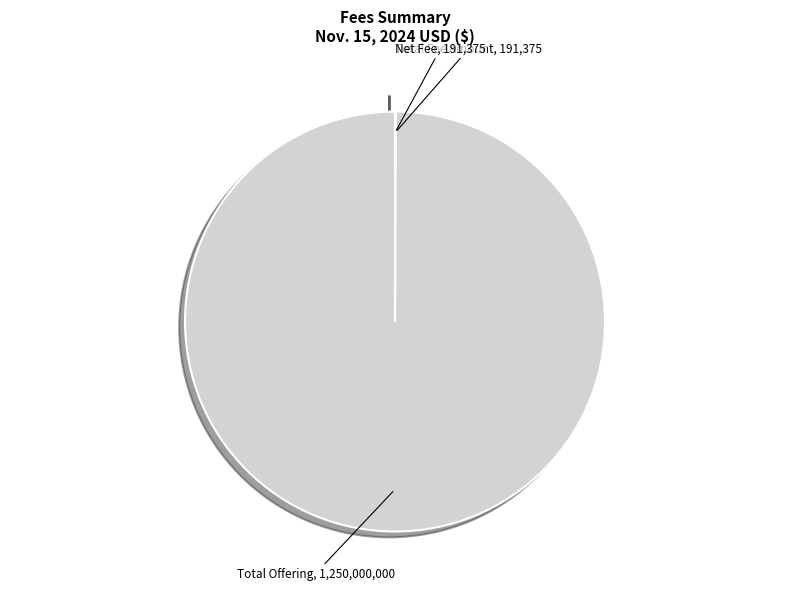

Is there any slice that represents more than half of the pie?

Yes